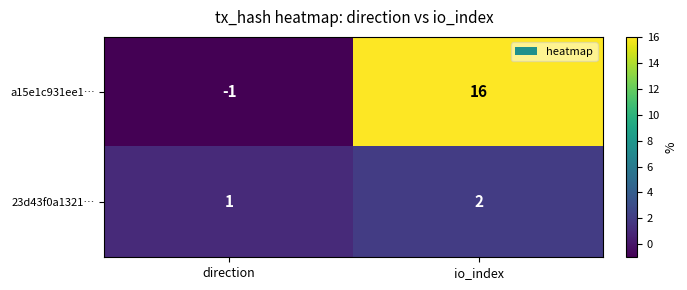

What is the sum of all 23d43f0a1321… values?

3